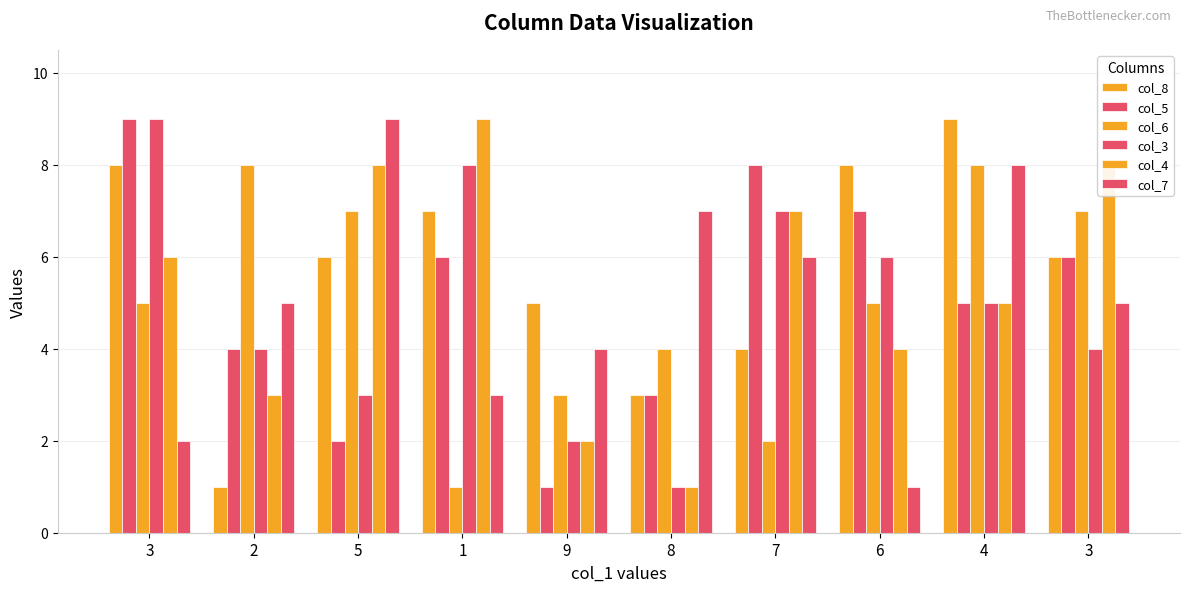

How many distinct data groups are displayed?

6